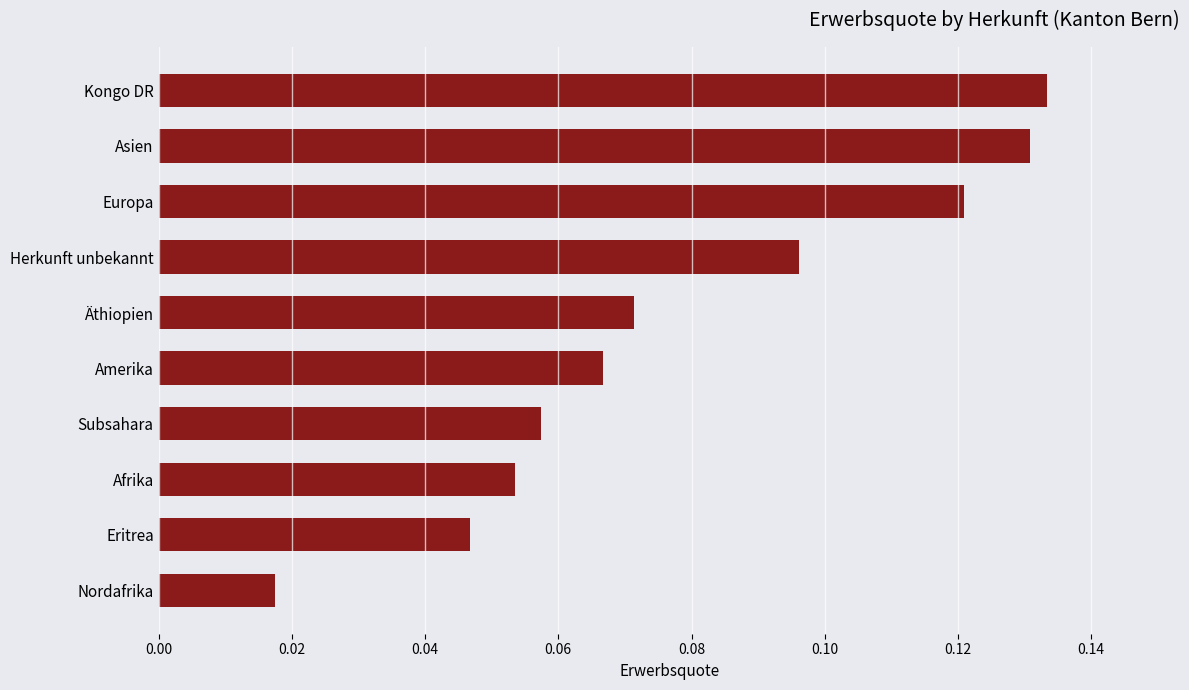

Which category has the lowest value across all series?

Nordafrika